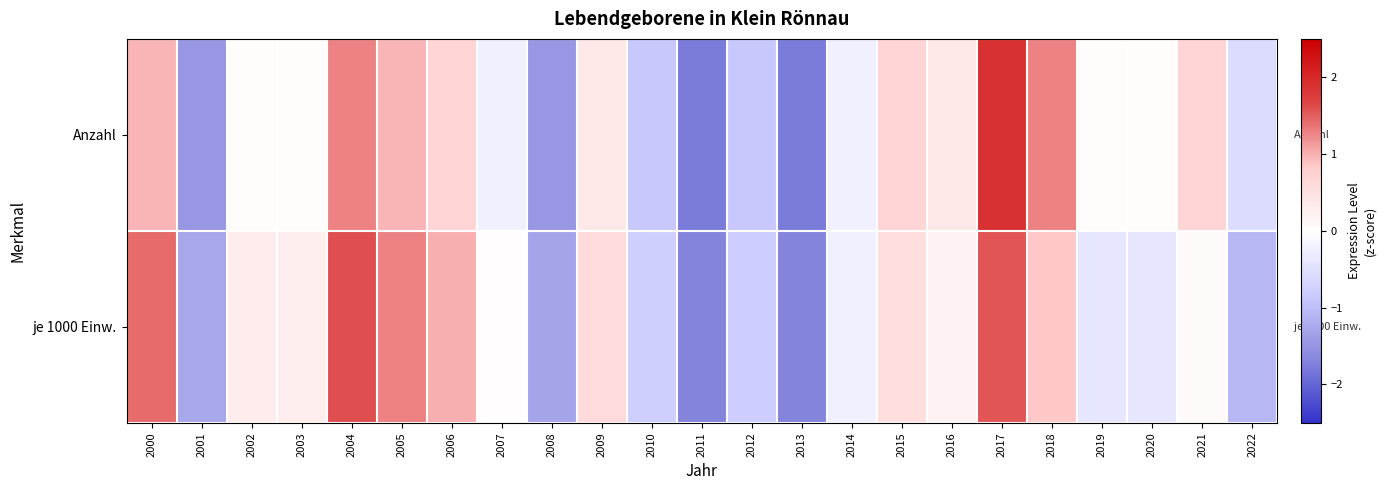

What is the total value across all series at 2001?

-2.8